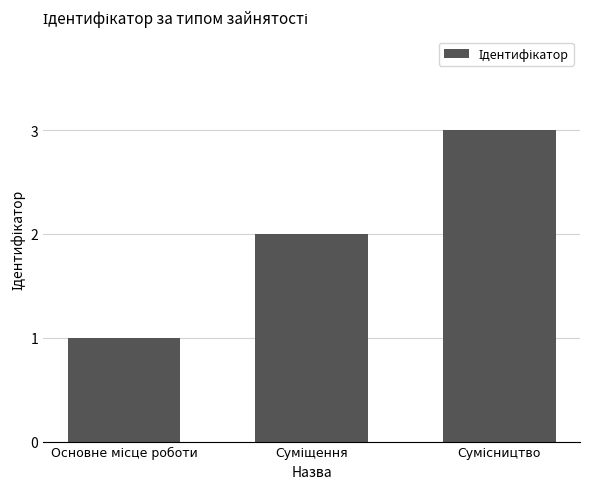

What is the greatest value displayed?

3